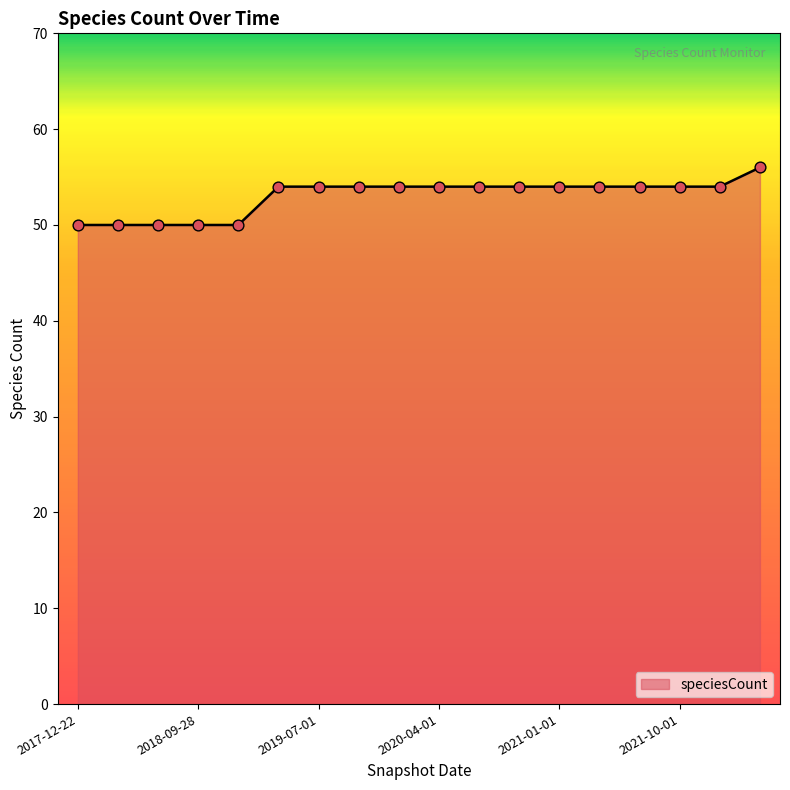

What is the greatest value displayed?

56